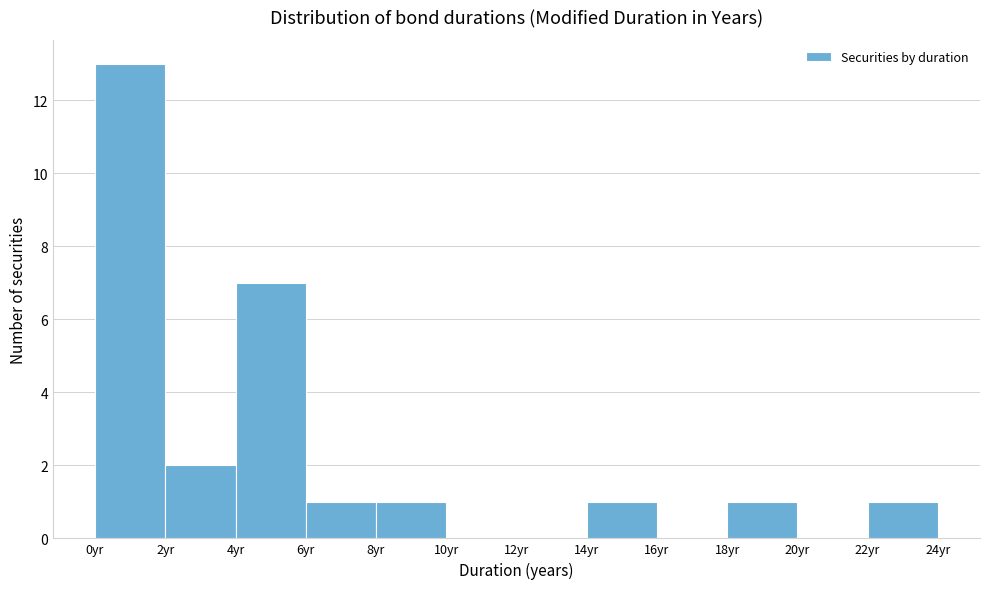

Which range on the x-axis has the tallest bar?

0 to 2